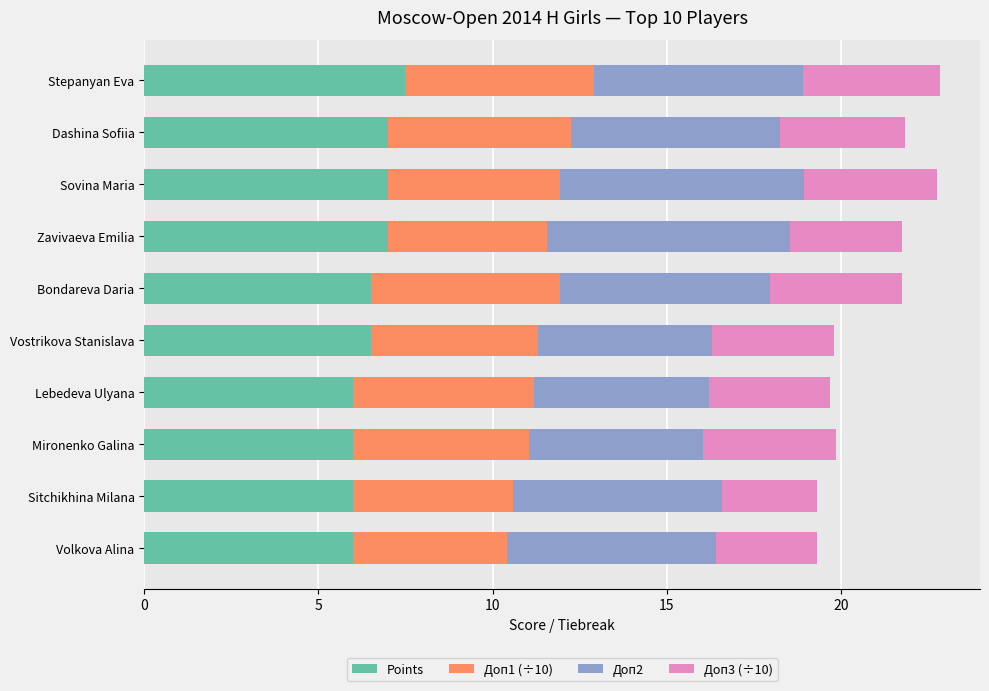

What is the sum of all Points values?

65.5